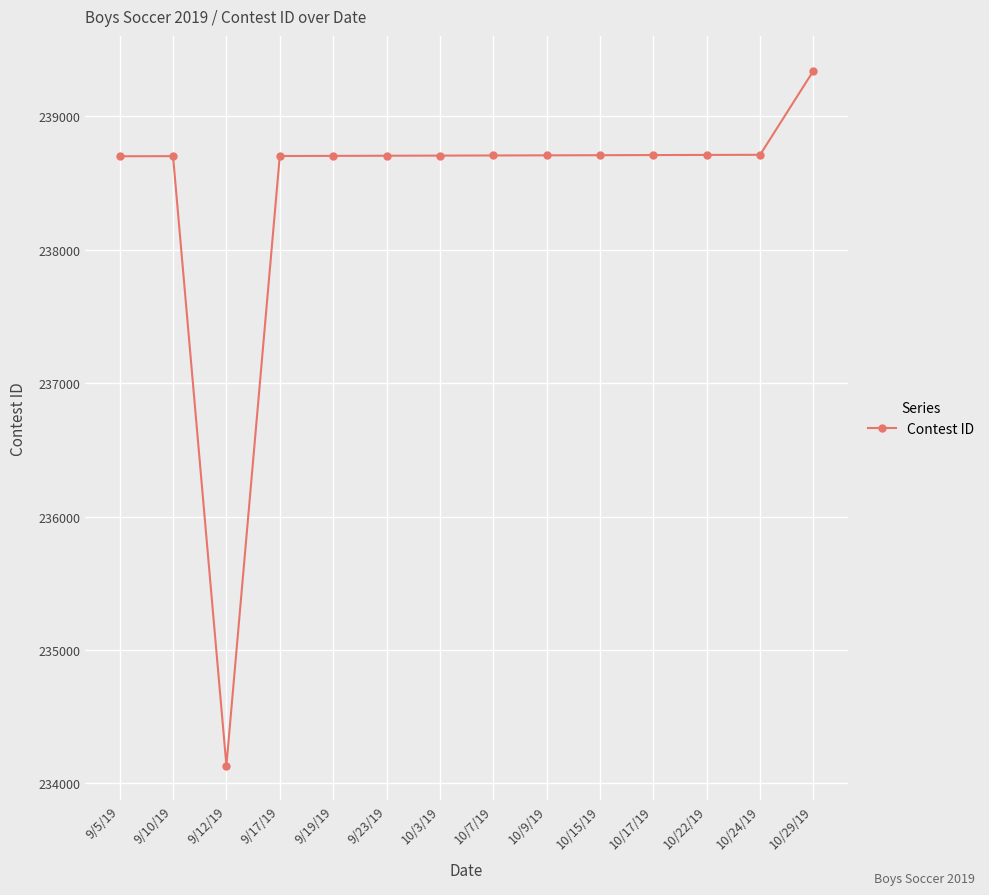

What is the average value?

238425